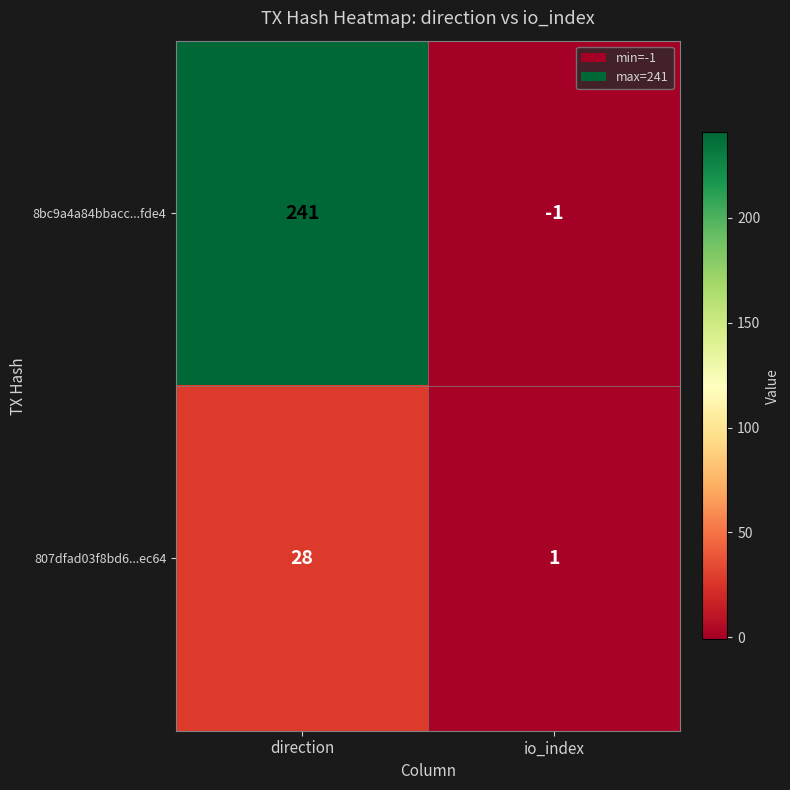

How many series are shown in this chart?

2